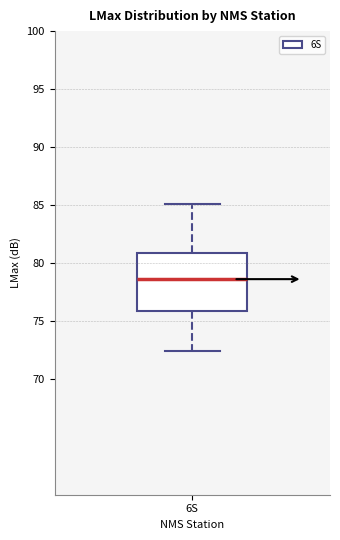

Read this box plot against the y-axis: the position of the median line, the range covered by the box, and the ends of both whiskers. The values are not printed on the chart, so give them approximately, as read against the axis.

median 78.5, box 76.0 to 81.0, whiskers 72.5 to 85.0